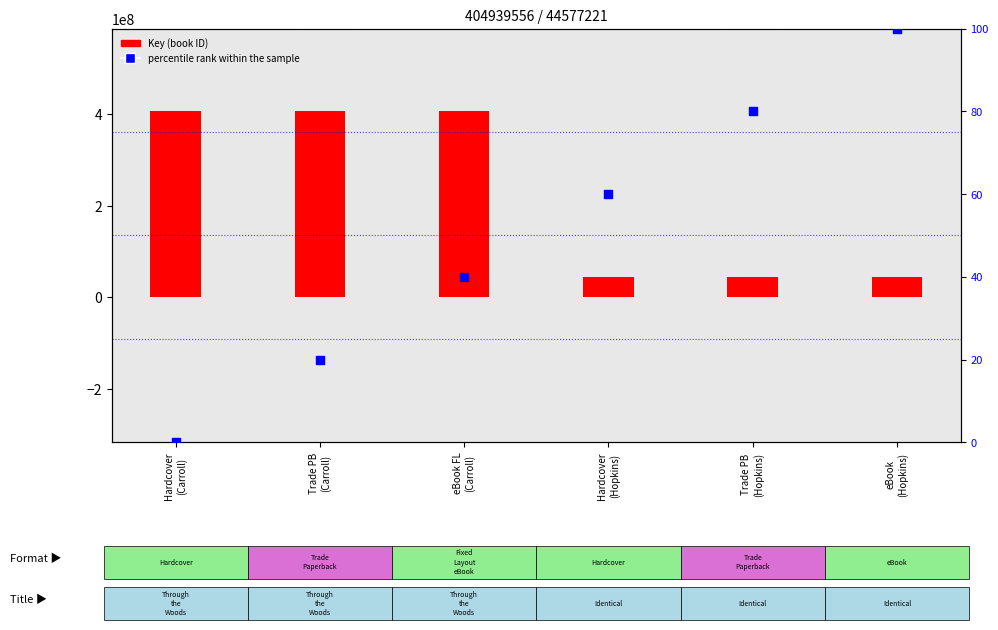

Which series has the largest total across all categories?

Key (book ID)